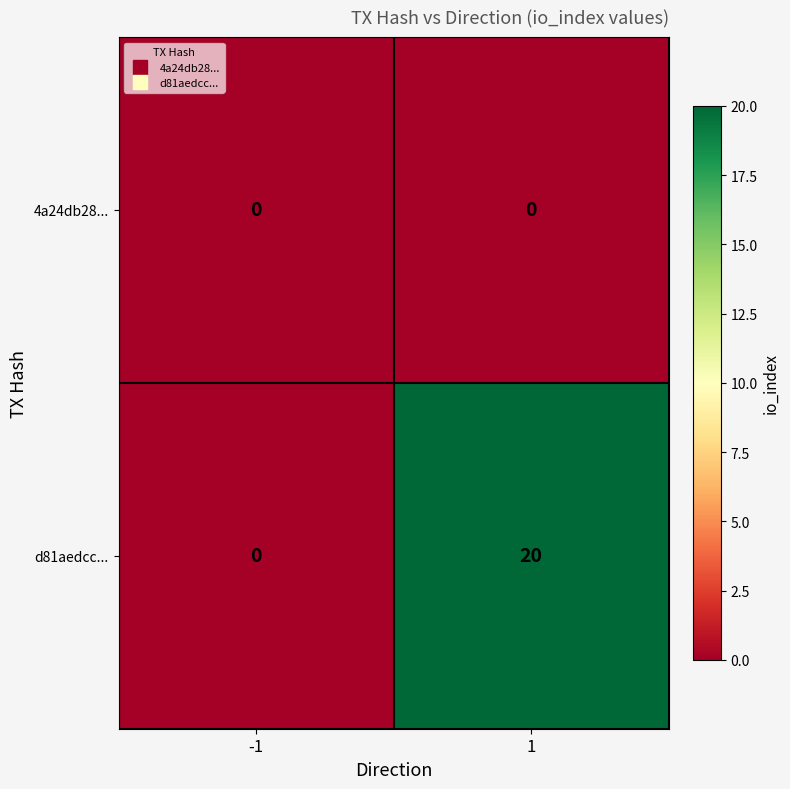

What is the total value across all series at 1?

20